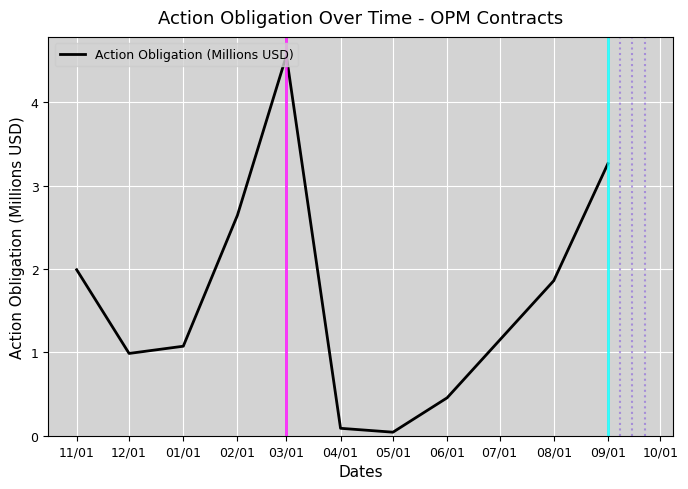

At which label does the data first exceed 1?

11/01